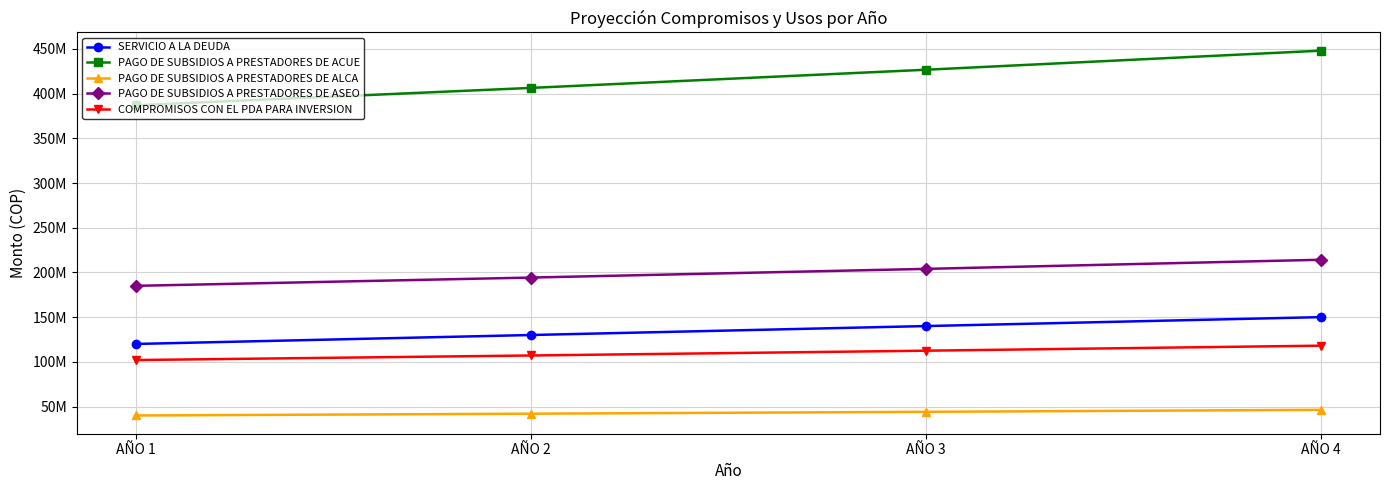

At which category is the sum across all series the highest?

AÑO 4